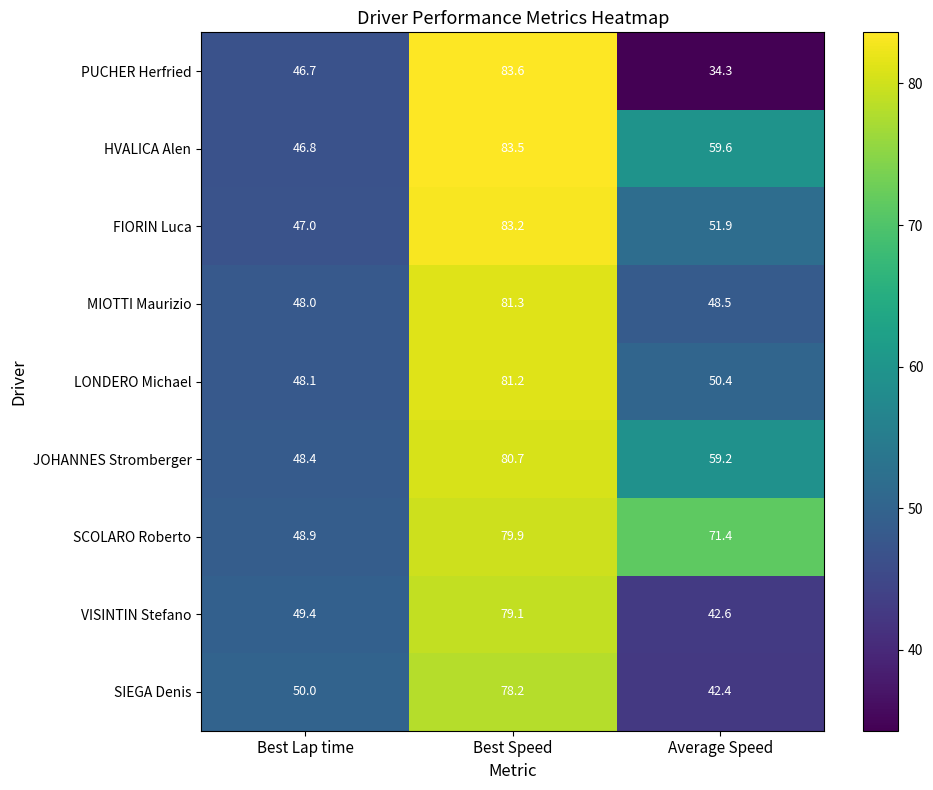

Reading right to left, what are all the values shown in this chart?

PUCHER Herfried: 34.3	83.6	46.7
HVALICA Alen: 59.6	83.5	46.8
FIORIN Luca: 51.9	83.2	47.0
MIOTTI Maurizio: 48.5	81.3	48.0
LONDERO Michael: 50.4	81.2	48.1
JOHANNES Stromberger: 59.2	80.7	48.4
SCOLARO Roberto: 71.4	79.9	48.9
VISINTIN Stefano: 42.6	79.1	49.4
SIEGA Denis: 42.4	78.2	50.0